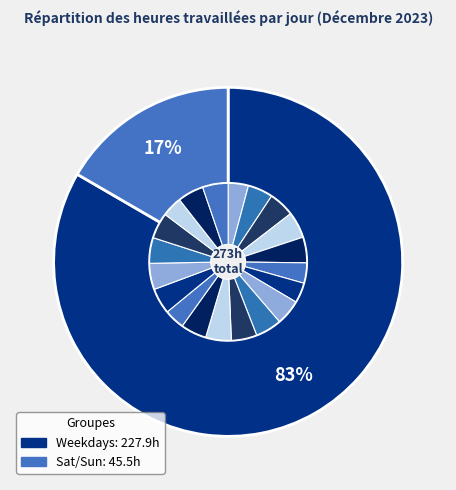

What is the change in value from Fri(8) to Tue(19)?

+3.3